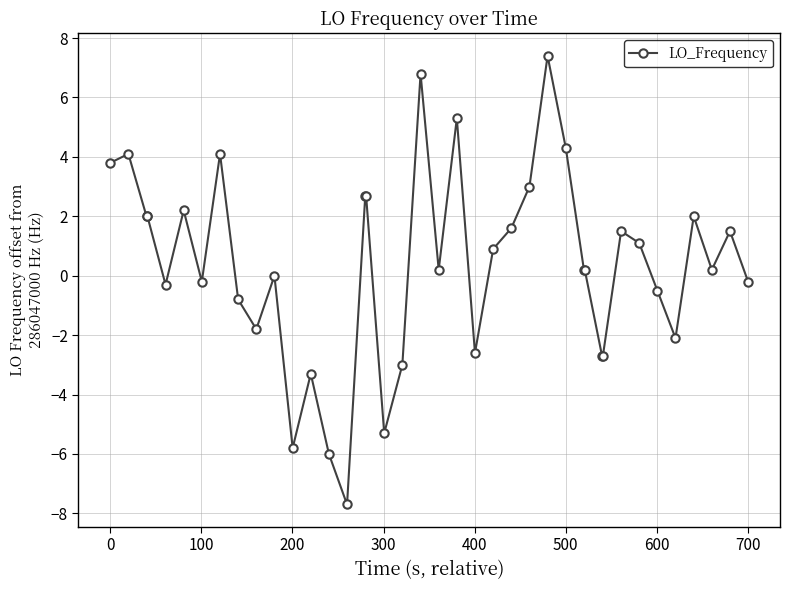

What is the greatest value displayed?

7.4